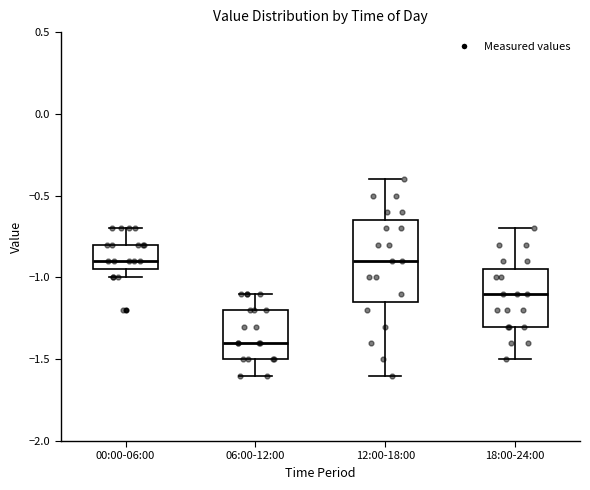

Reading left to right, read every box against the y-axis: the position of its median line, the range the box covers, and the ends of its whiskers. The values are not printed on the chart, so give them approximately, as read against the axis.

00:00-06:00: median -0.90, box -0.95 to -0.80, whiskers -1.00 to -0.70
06:00-12:00: median -1.40, box -1.50 to -1.20, whiskers -1.60 to -1.10
12:00-18:00: median -0.90, box -1.15 to -0.65, whiskers -1.60 to -0.40
18:00-24:00: median -1.10, box -1.30 to -0.95, whiskers -1.50 to -0.70